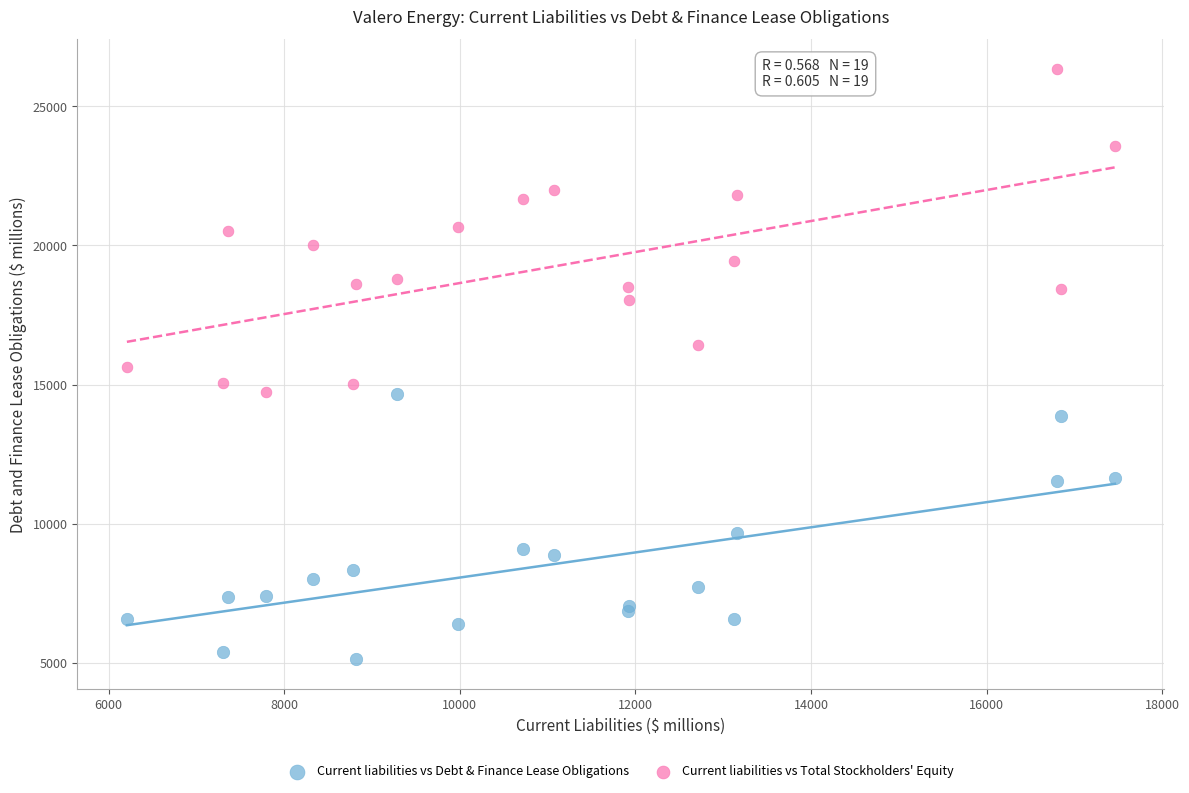

Which series reaches the minimum Y coordinate?

Current liabilities vs Debt & Finance Lease Obligations